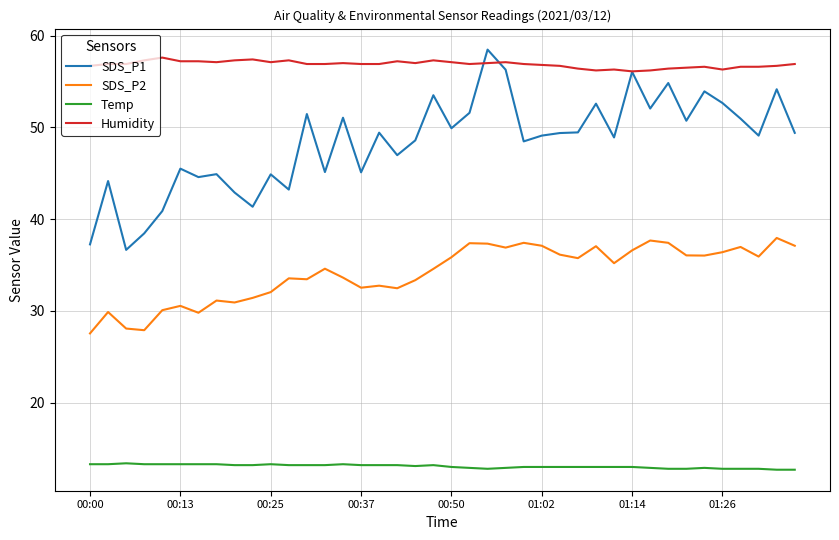

True or false: SDS_P1 has more than 0 points higher than both neighbors.

True